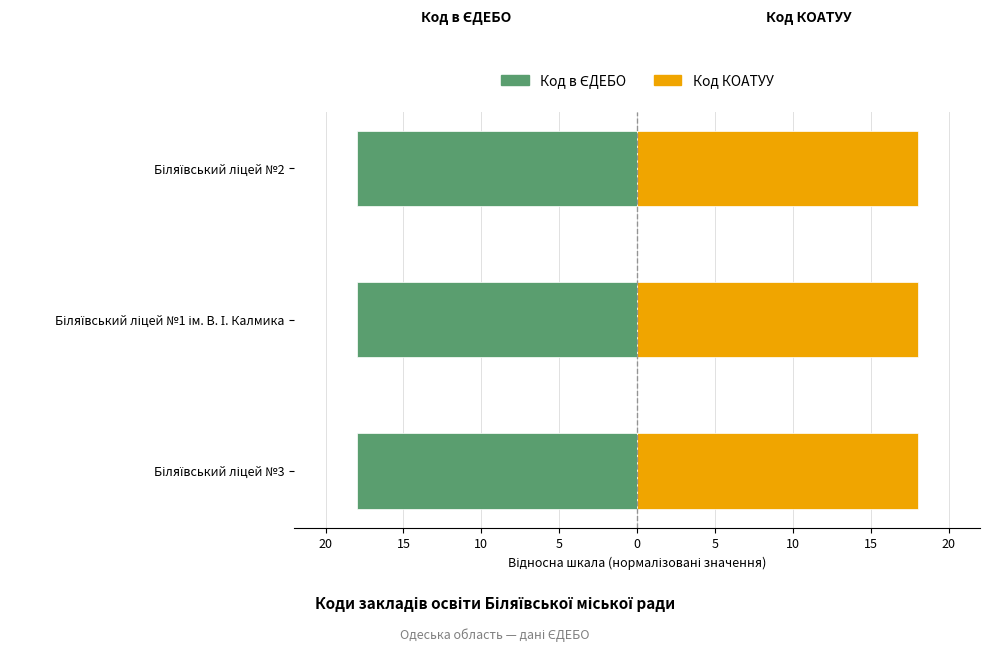

What are all the series names shown in the legend?

Код в ЄДЕБО, Код КОАТУУ